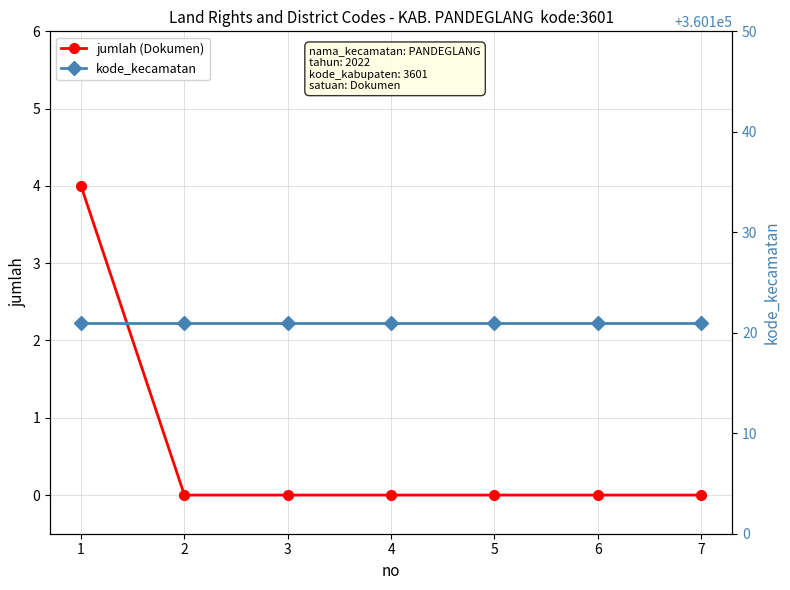

Reading left to right, list all the values displayed in this chart.

jumlah (Dokumen): 1=4	2=0	3=0	4=0	5=0	6=0	7=0
kode_kecamatan: 1=360121	2=360121	3=360121	4=360121	5=360121	6=360121	7=360121